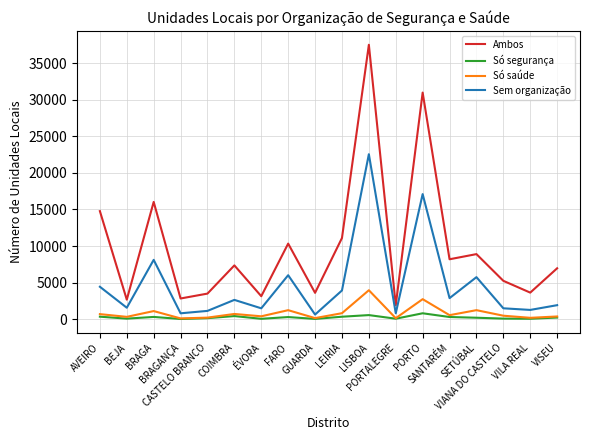

Rank the series by their maximum value, from highest to lowest.

Ambos, Sem organização, Só saúde, Só segurança